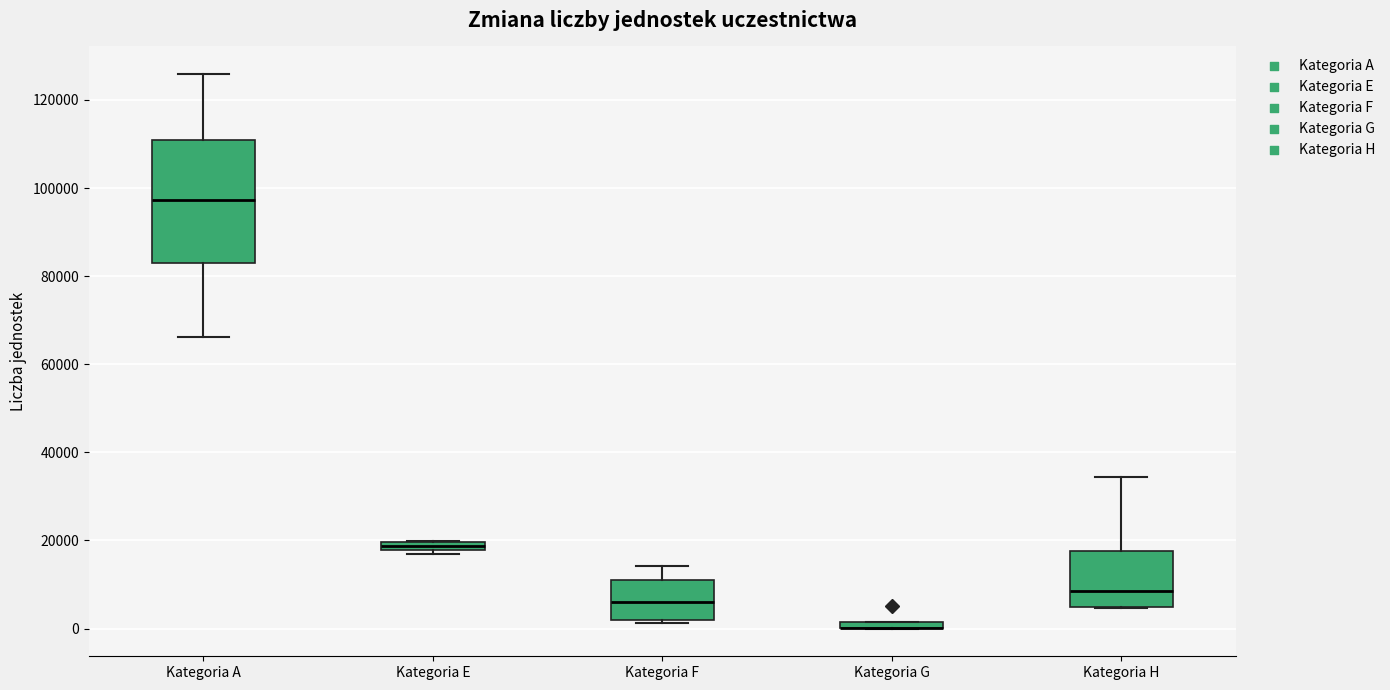

Comparing the boxes themselves (not the whiskers), which one is the tallest?

Kategoria A